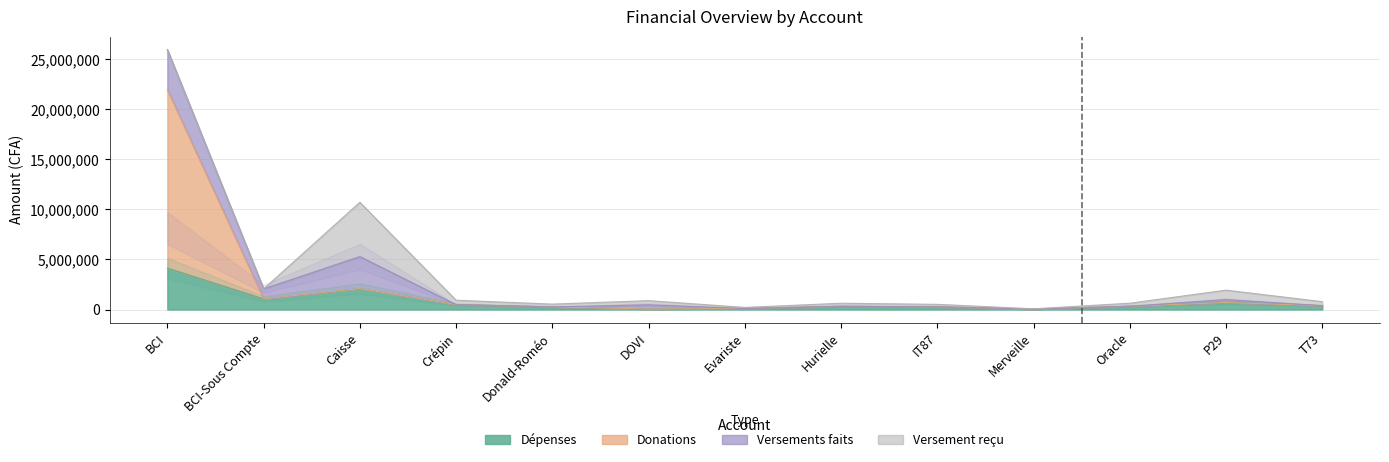

How many values in the Donations series exceed 326100?

6